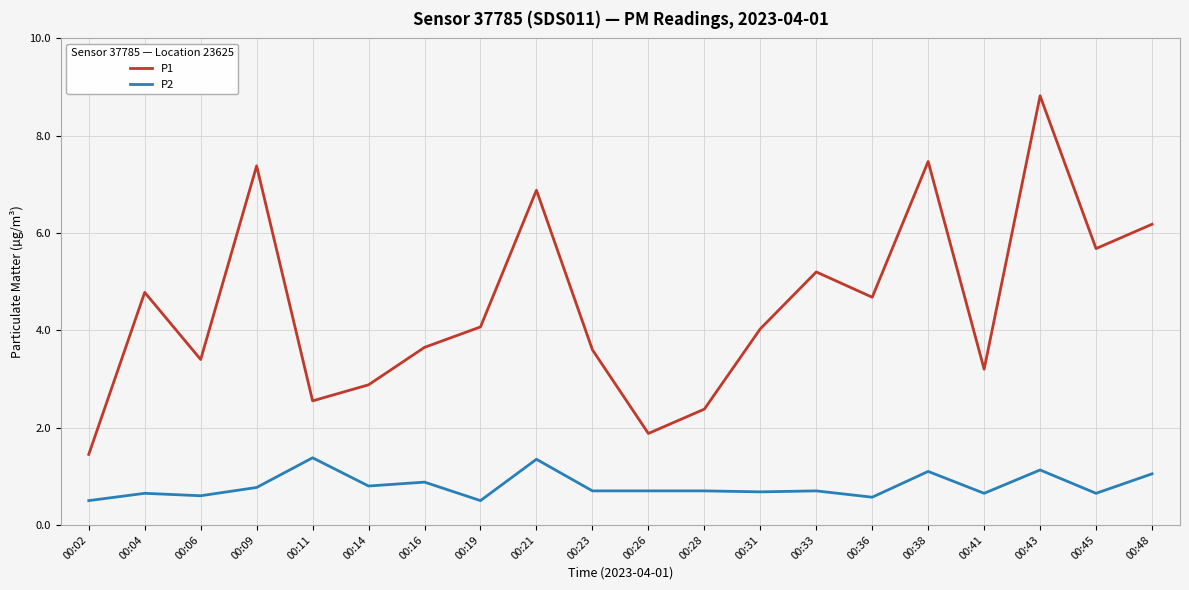

What is the average value of the P2 series?

0.8